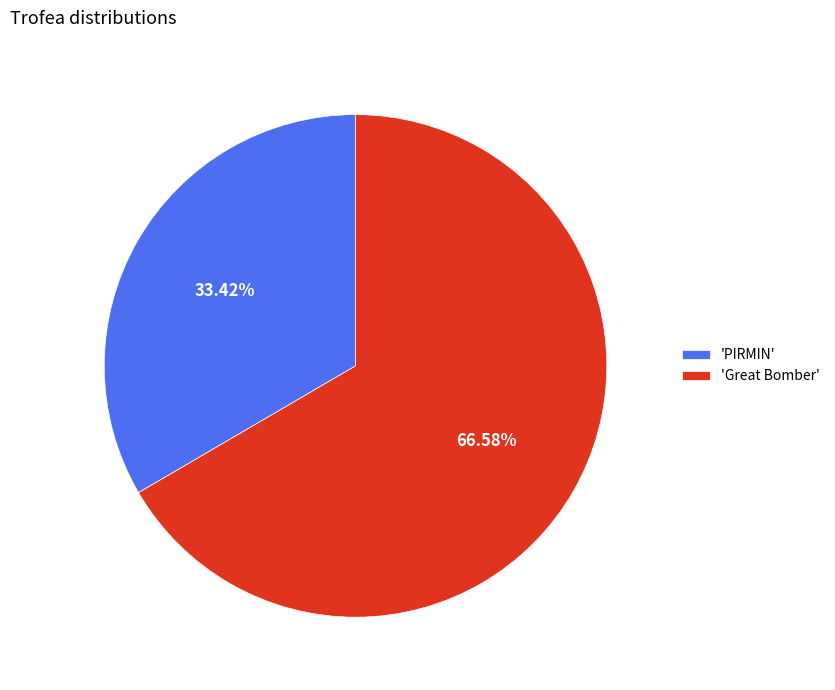

Which slice is the largest?

'Great Bomber'